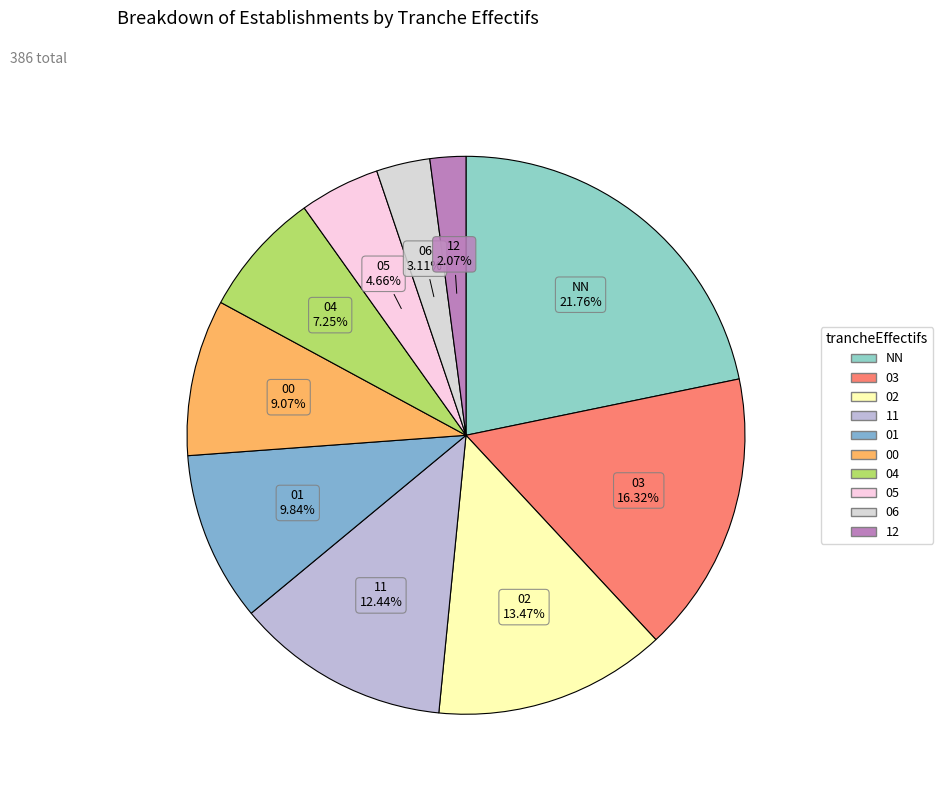

The 11 slice represents 12% of the pie. True or false?

True